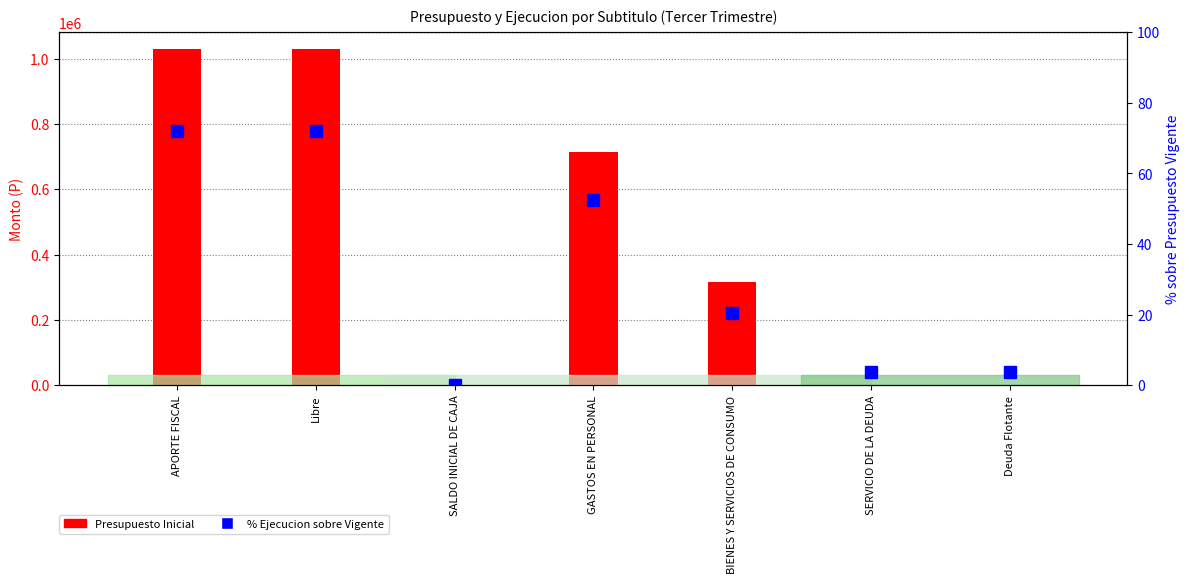

The value of % Ejecucion at Libre is 72.1. True or false?

True